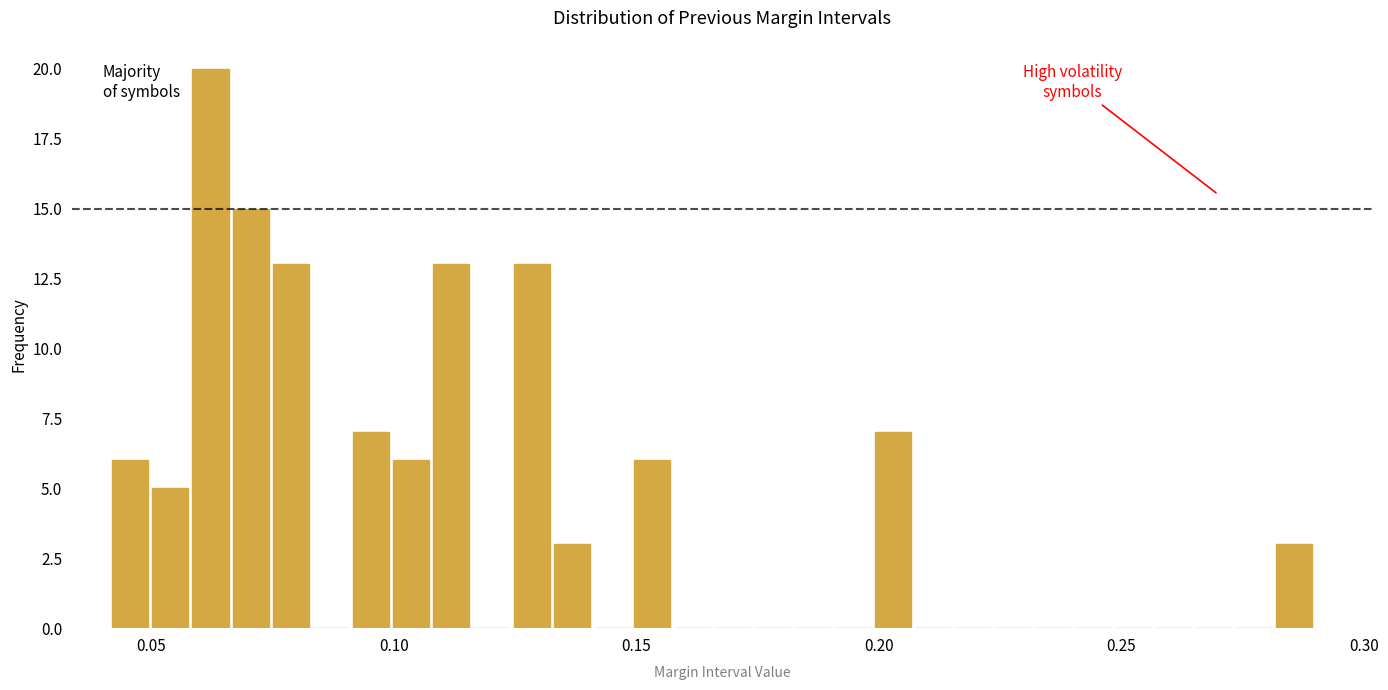

Around what value on the x-axis is the tallest bar? Give the approximate position of its centre, as read against the axis.

0.060